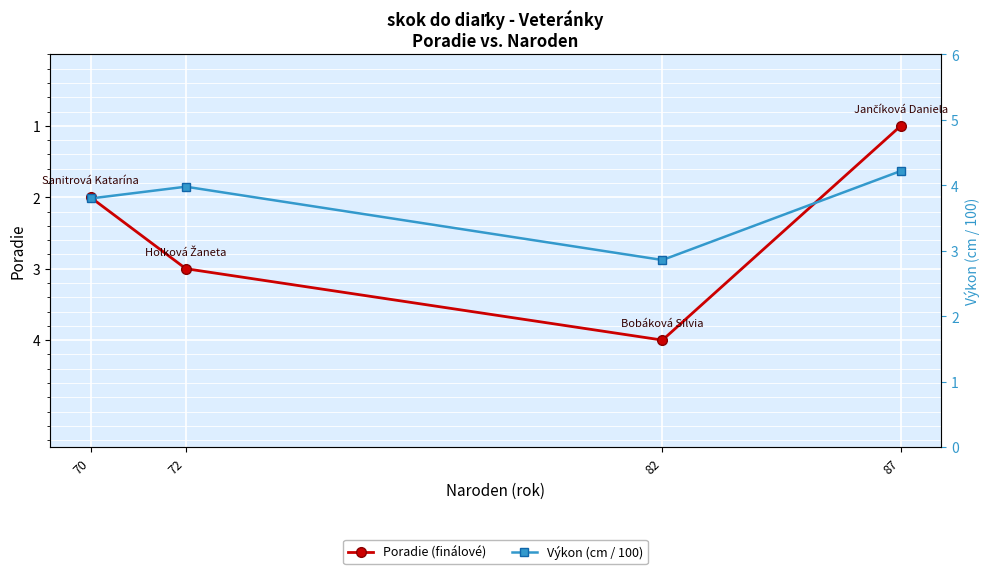

What is the sum of the Výkon (cm / 100) values at 87 and 72?

8.2